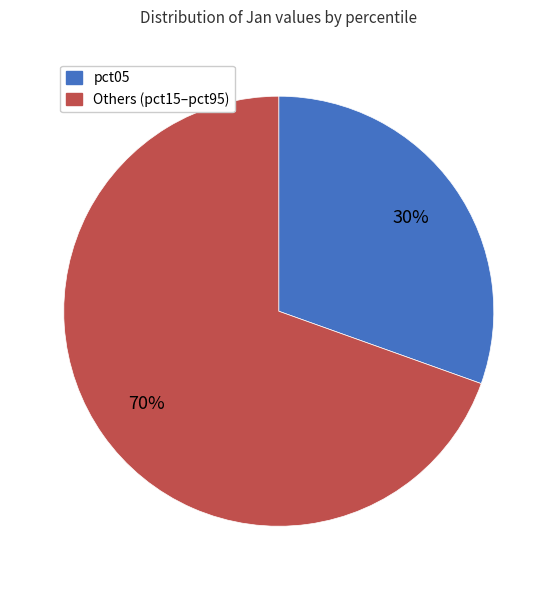

To the nearest percent, what is the average slice percentage?

50%